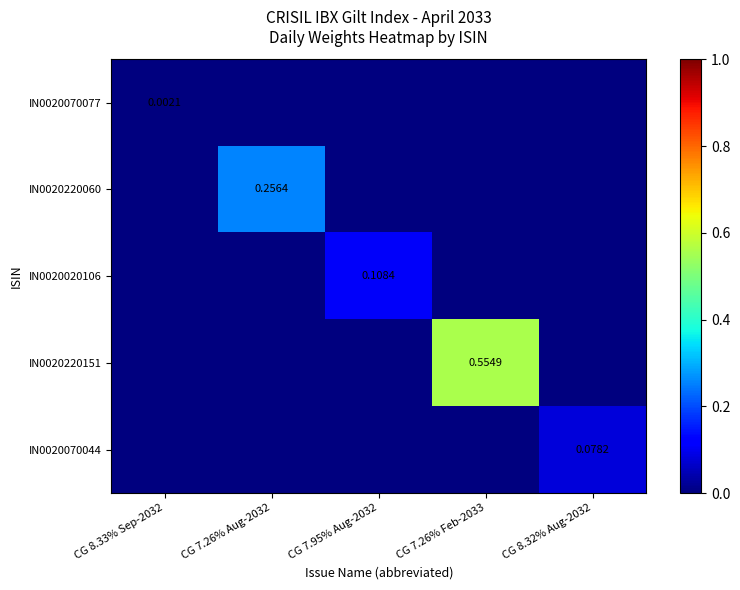

At how many categories does at least one series exceed 0?

5